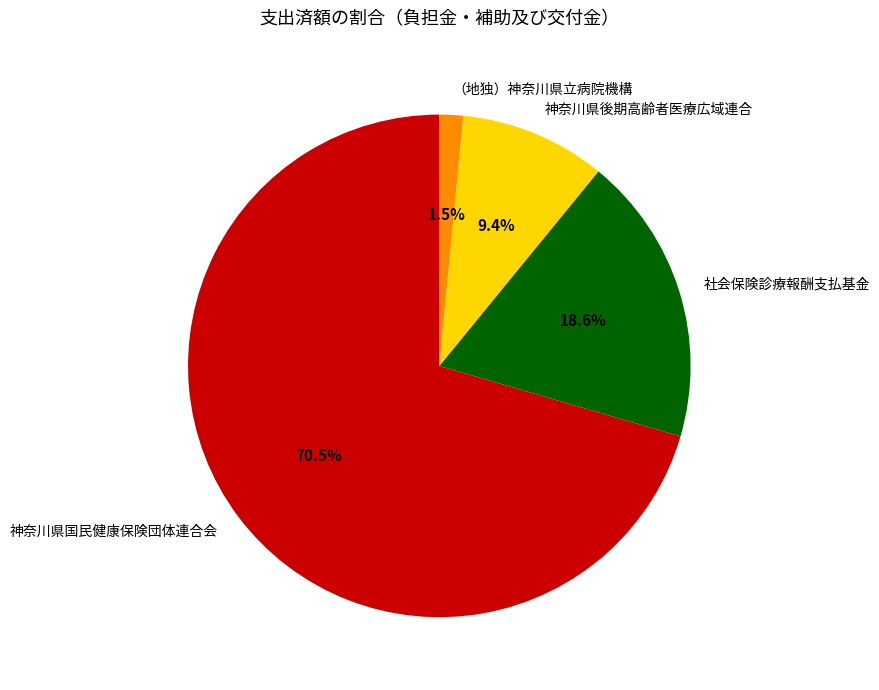

What is the ratio of the value at 神奈川県国民健康保険団体連合会 to the value at 神奈川県後期高齢者医療広域連合?

7.5